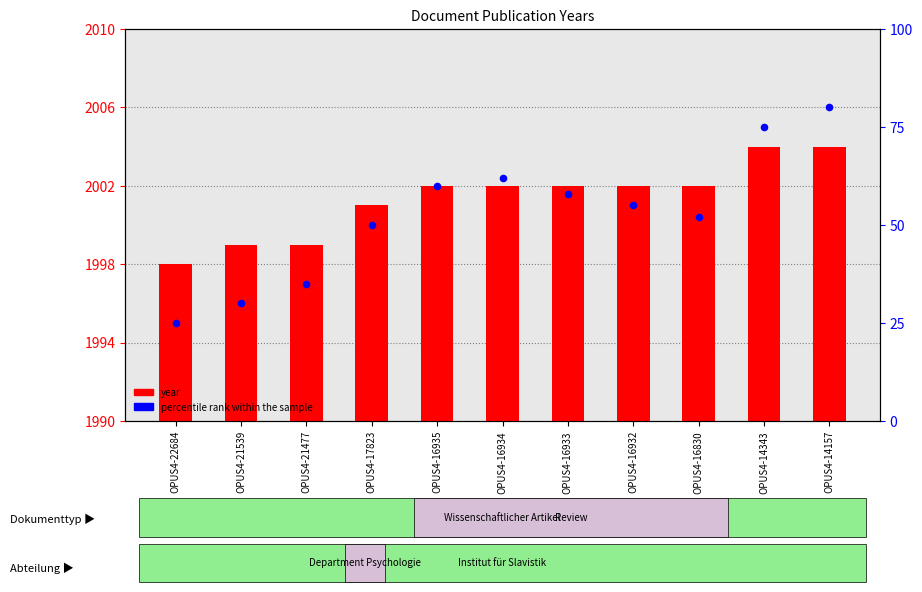

Which series has the widest spread of Y values?

percentile rank within the sample